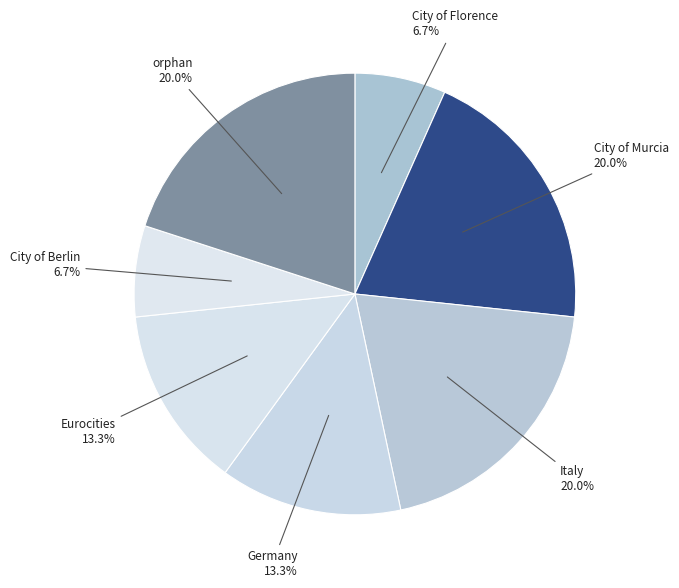

Count the number of slices in the pie.

7